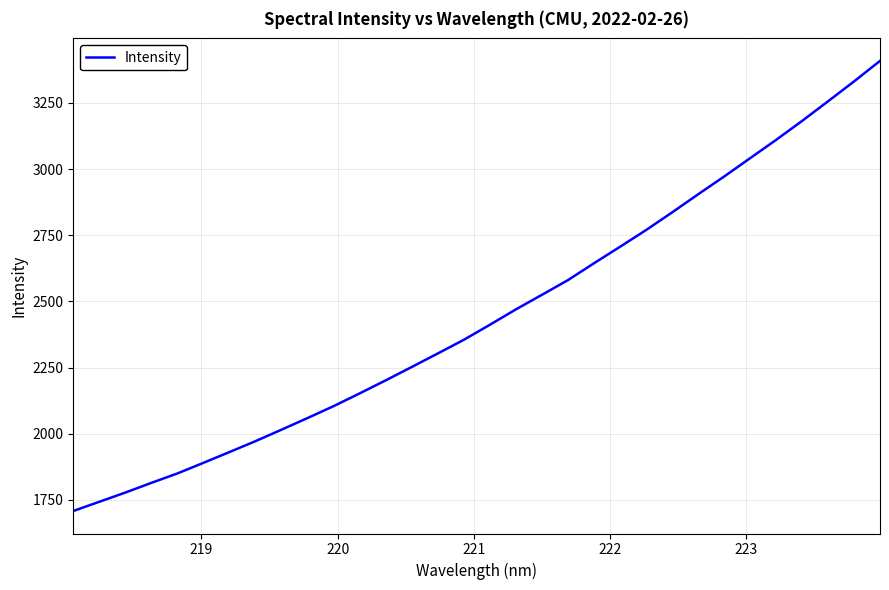

What is the maximum value shown in the chart?

3408.3